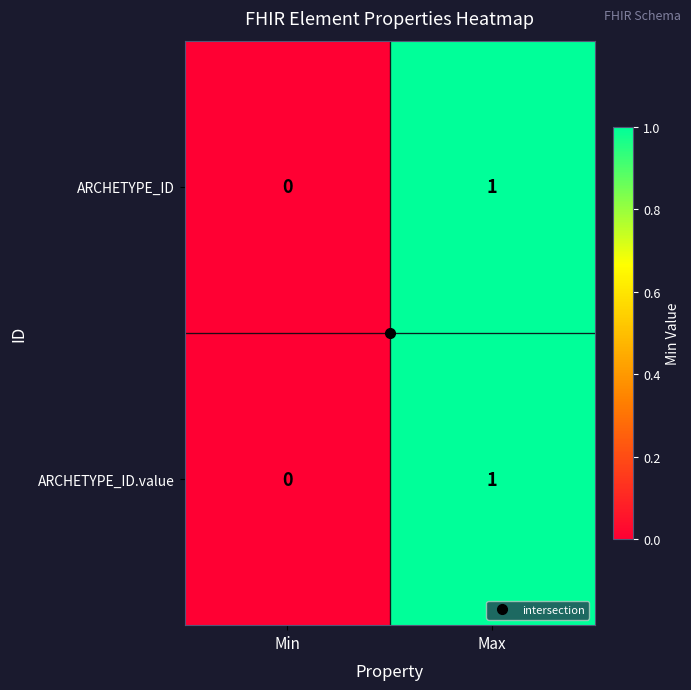

Which category has the lowest value in the ARCHETYPE_ID series?

Min